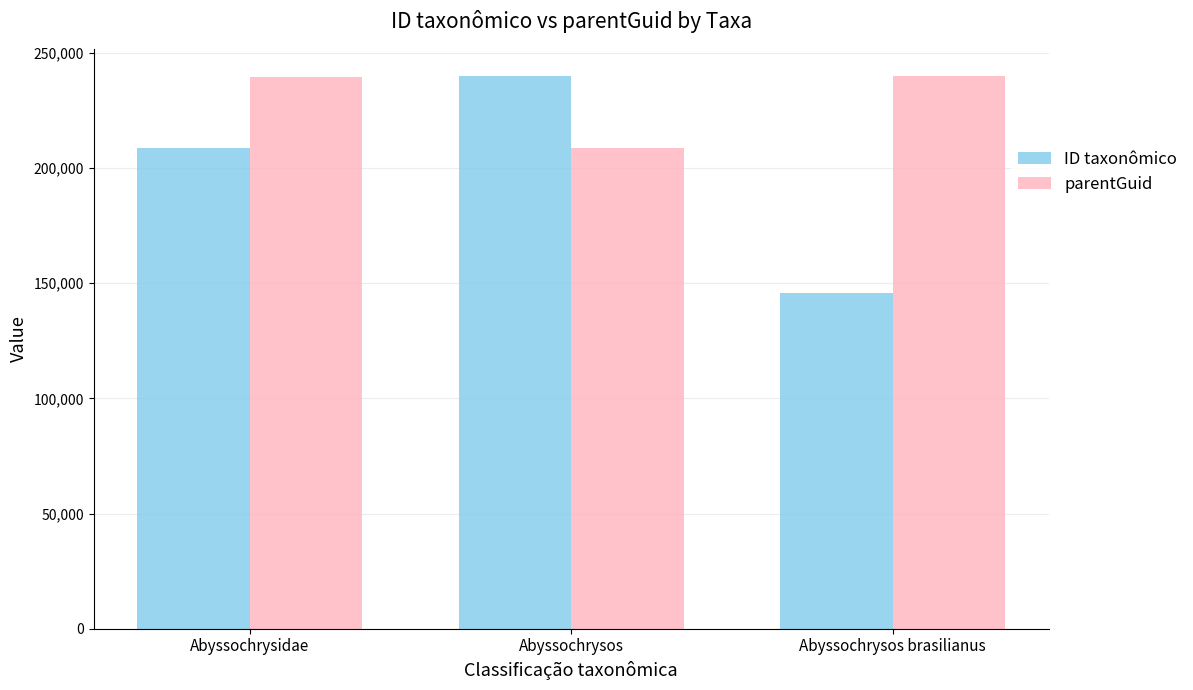

Which series has the widest spread of values?

ID taxonômico